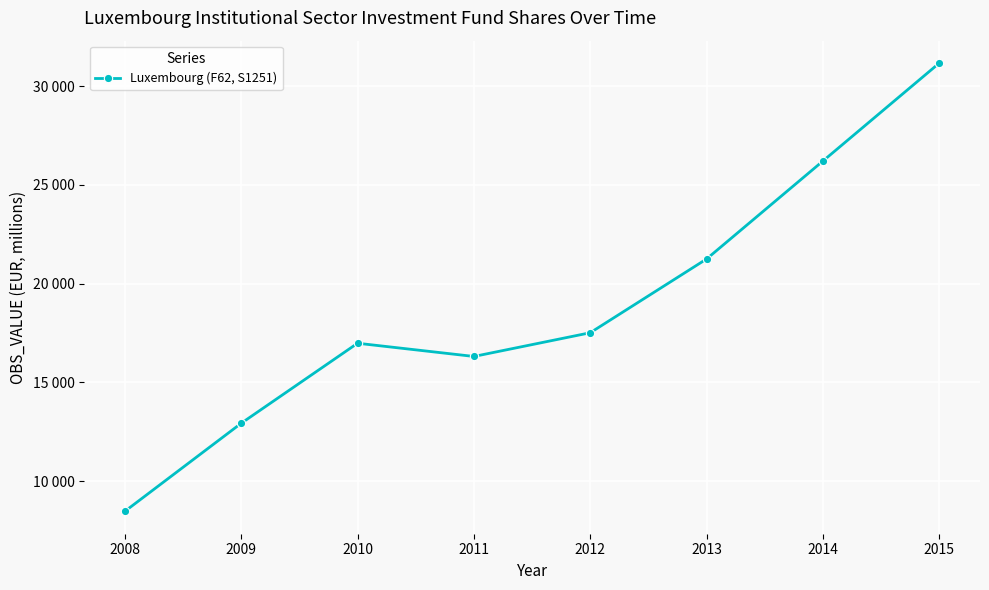

List the labels in order of value, largest first.

2015, 2014, 2013, 2012, 2010, 2011, 2009, 2008